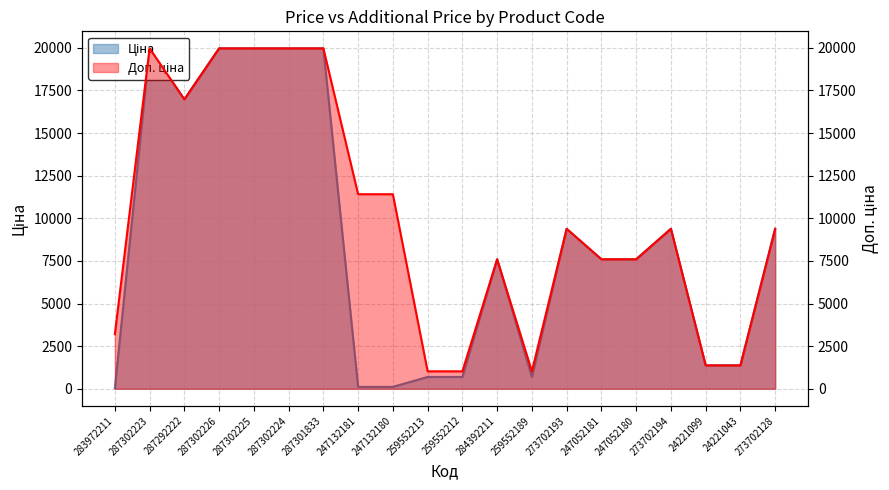

What are all the series names shown in the legend?

Ціна, Доп. ціна